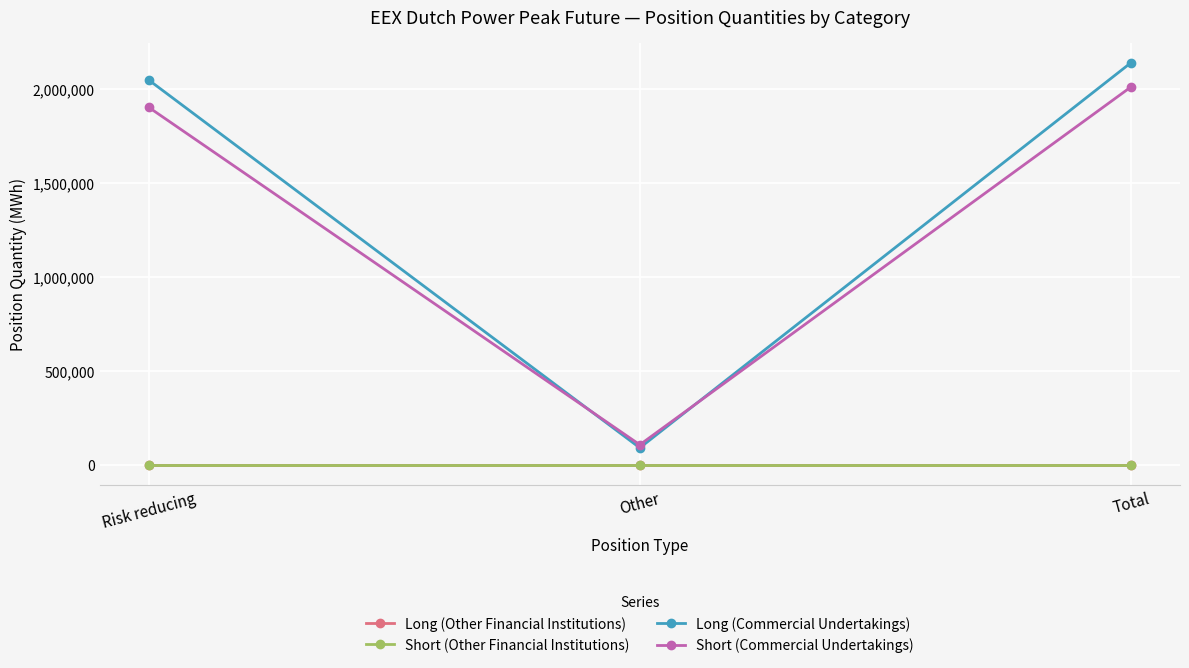

What is the greatest value displayed?

2138796